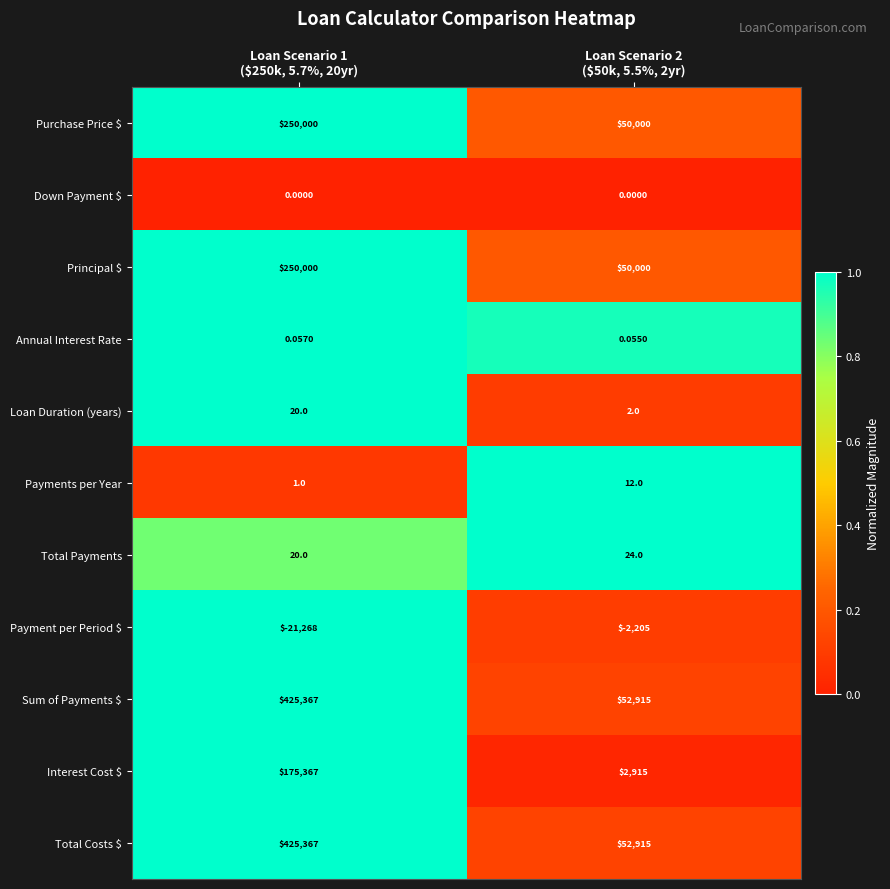

Reading left to right, list all the values displayed in this chart.

Purchase Price $: Loan Scenario 1
($250k, 5.7%, 20yr)=250000.0	Loan Scenario 2
($50k, 5.5%, 2yr)=50000.0
Down Payment $: Loan Scenario 1
($250k, 5.7%, 20yr)=0.0	Loan Scenario 2
($50k, 5.5%, 2yr)=0.0
Principal $: Loan Scenario 1
($250k, 5.7%, 20yr)=250000.0	Loan Scenario 2
($50k, 5.5%, 2yr)=50000.0
Annual Interest Rate: Loan Scenario 1
($250k, 5.7%, 20yr)=0.1	Loan Scenario 2
($50k, 5.5%, 2yr)=0.1
Loan Duration (years): Loan Scenario 1
($250k, 5.7%, 20yr)=20.0	Loan Scenario 2
($50k, 5.5%, 2yr)=2.0
Payments per Year: Loan Scenario 1
($250k, 5.7%, 20yr)=1.0	Loan Scenario 2
($50k, 5.5%, 2yr)=12.0
Total Payments: Loan Scenario 1
($250k, 5.7%, 20yr)=20.0	Loan Scenario 2
($50k, 5.5%, 2yr)=24.0
Payment per Period $: Loan Scenario 1
($250k, 5.7%, 20yr)=-21268.0	Loan Scenario 2
($50k, 5.5%, 2yr)=-2205.0
Sum of Payments $: Loan Scenario 1
($250k, 5.7%, 20yr)=425367.0	Loan Scenario 2
($50k, 5.5%, 2yr)=52915.0
Interest Cost $: Loan Scenario 1
($250k, 5.7%, 20yr)=175367.0	Loan Scenario 2
($50k, 5.5%, 2yr)=2915.0
Total Costs $: Loan Scenario 1
($250k, 5.7%, 20yr)=425367.0	Loan Scenario 2
($50k, 5.5%, 2yr)=52915.0